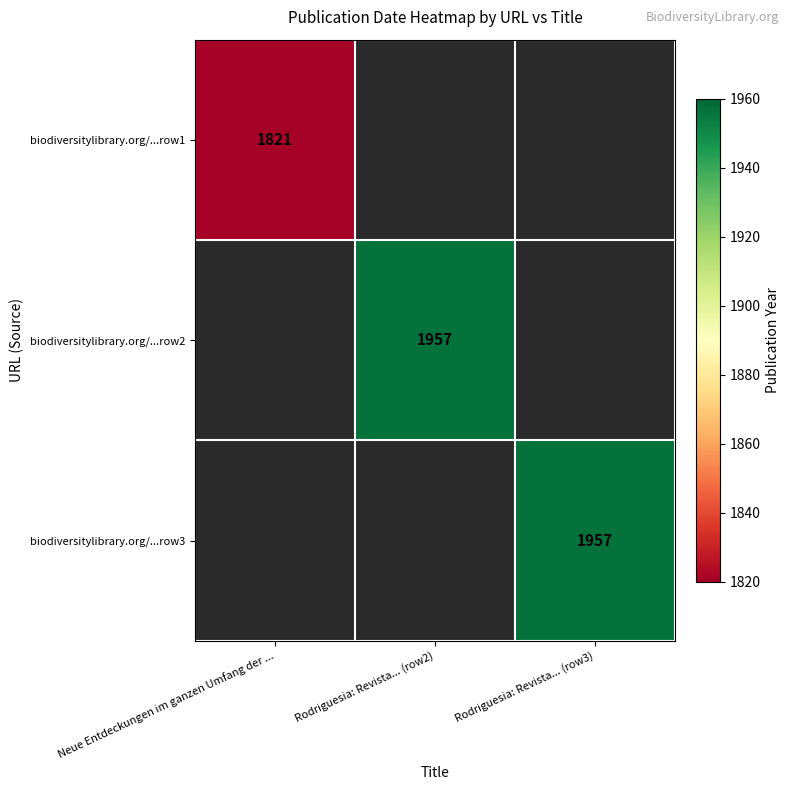

List the series in order of their overall mean, lowest first.

biodiversitylibrary.org/...row1, biodiversitylibrary.org/...row2, biodiversitylibrary.org/...row3